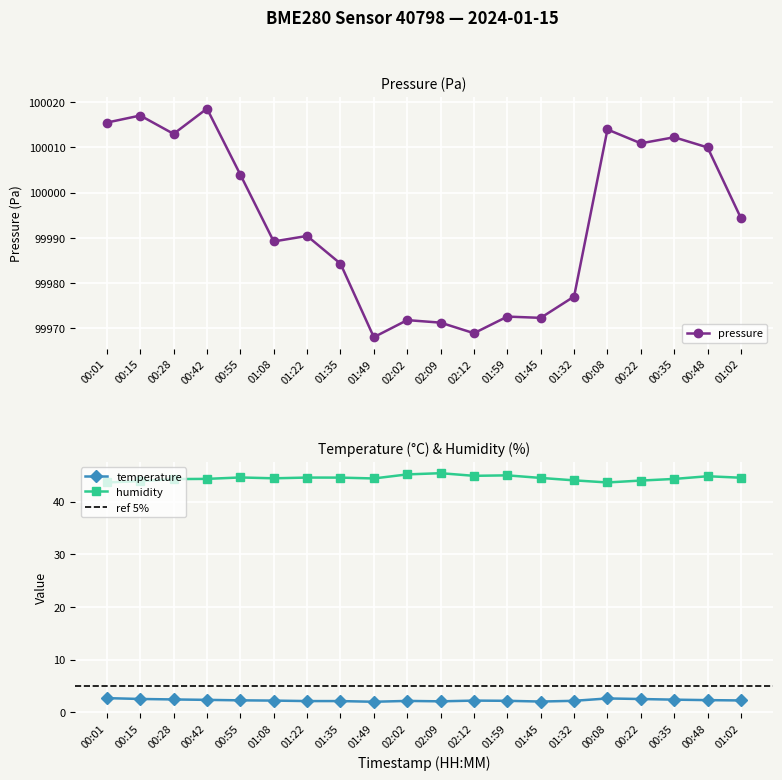

What is the label of the 20th point from the right?

00:01